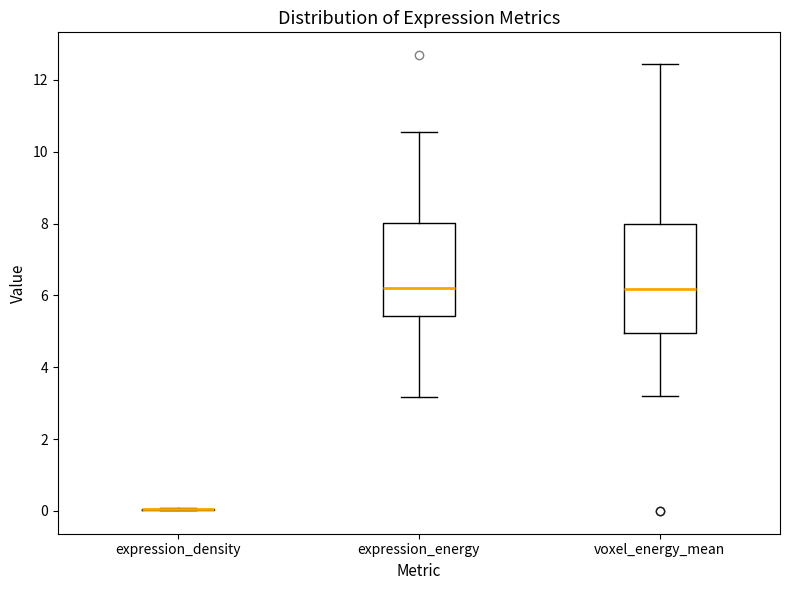

Comparing the boxes themselves (not the whiskers), which one is the tallest?

voxel_energy_mean